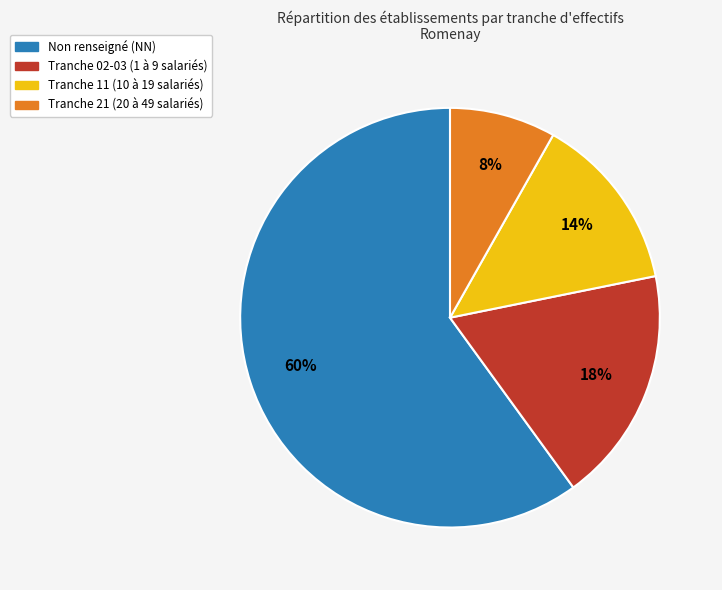

To the nearest percent, what is the difference between the largest and smallest slice percentages?

52%